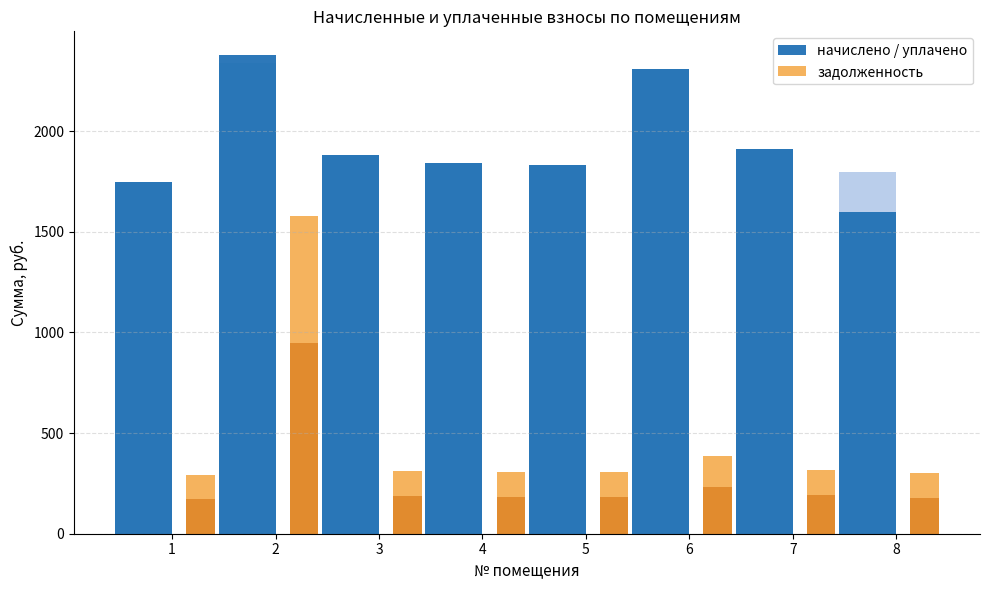

What is the total value across all series at 5?

3968.6